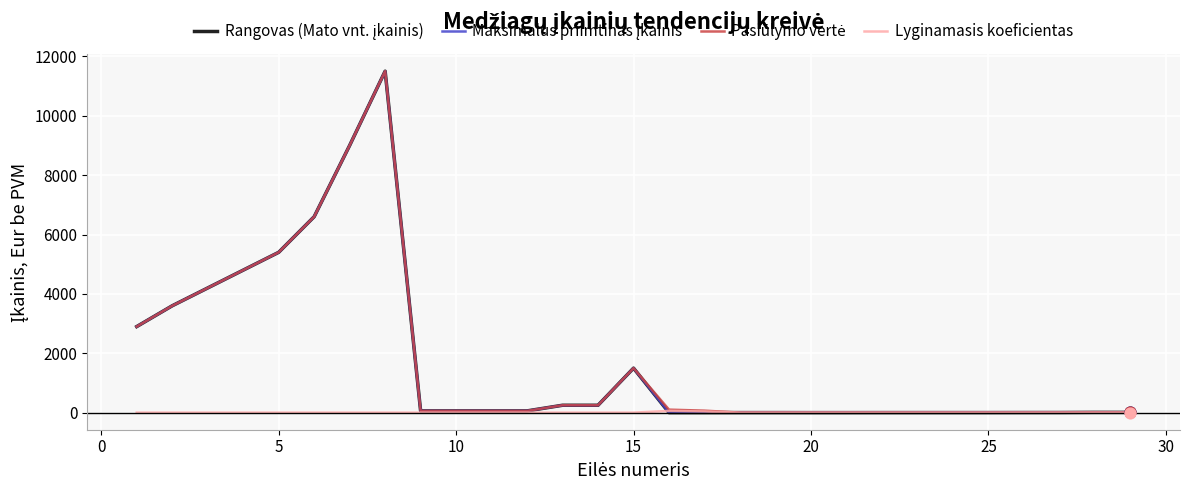

Does the chart have visible grid lines?

Yes